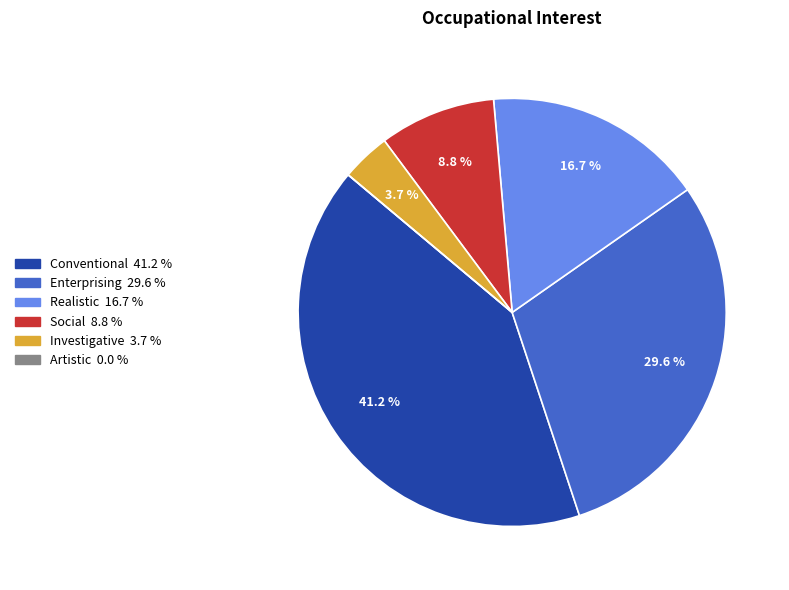

Does any single category account for the majority?

No